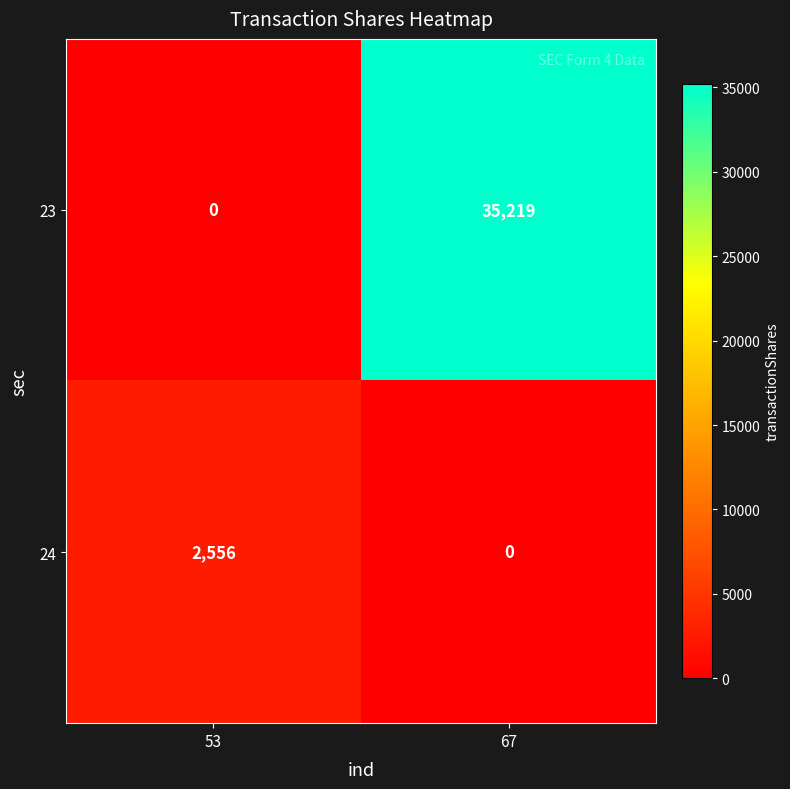

The 23 series shows 13619 at 53. True or false?

False